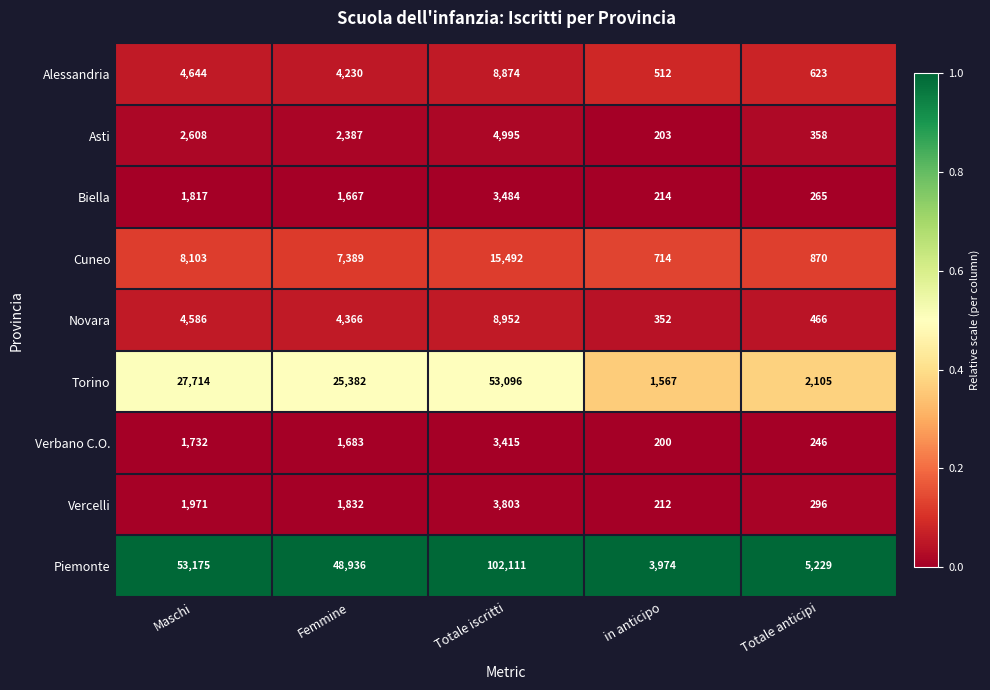

The Cuneo series shows 870 at Totale anticipi. True or false?

True